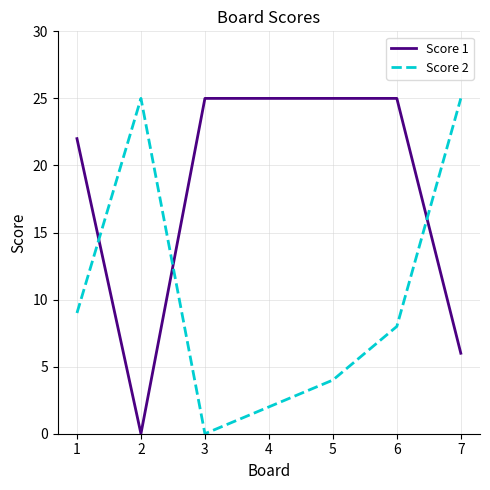

What is the difference between the Score 2 values at 4 and 7?

23